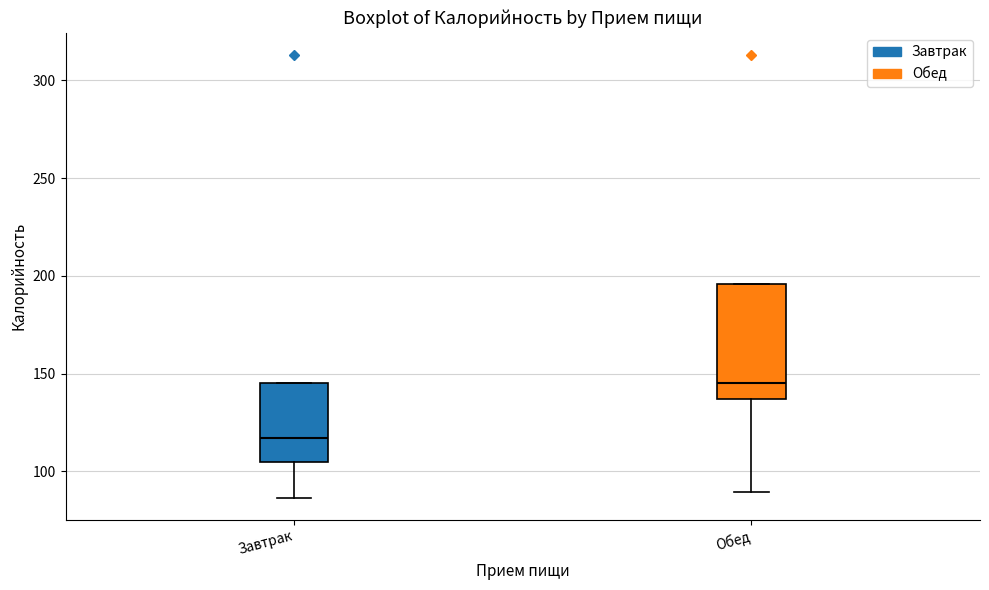

Which box has the lowest median line?

Завтрак